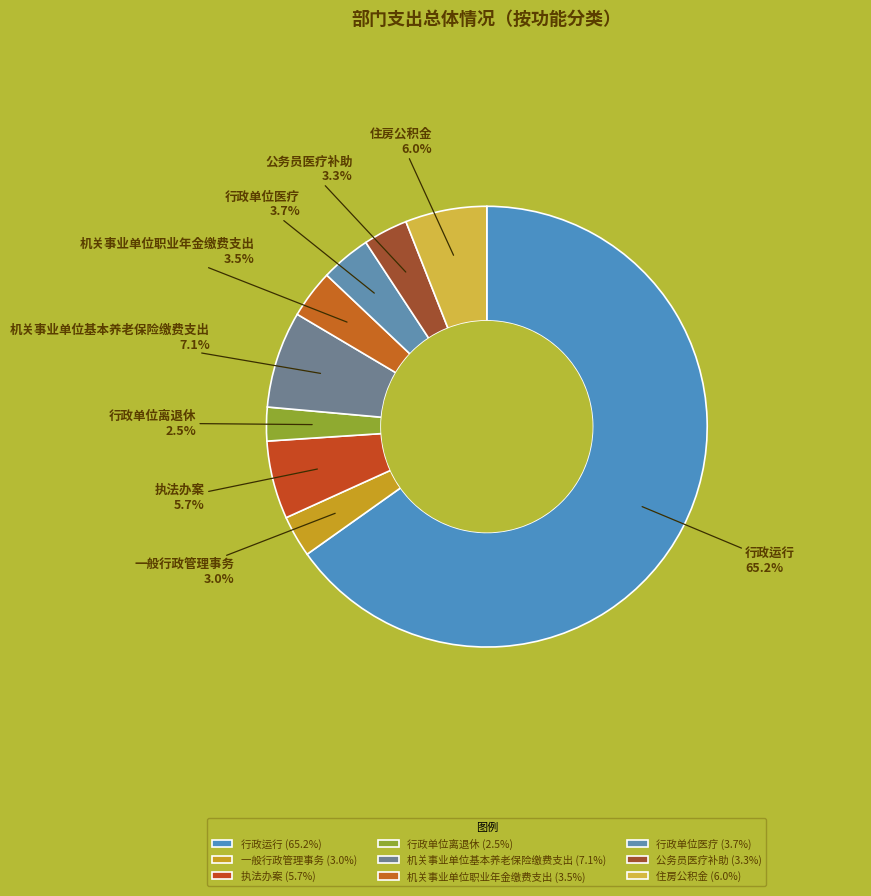

To the nearest percent, what is the average slice percentage?

11%